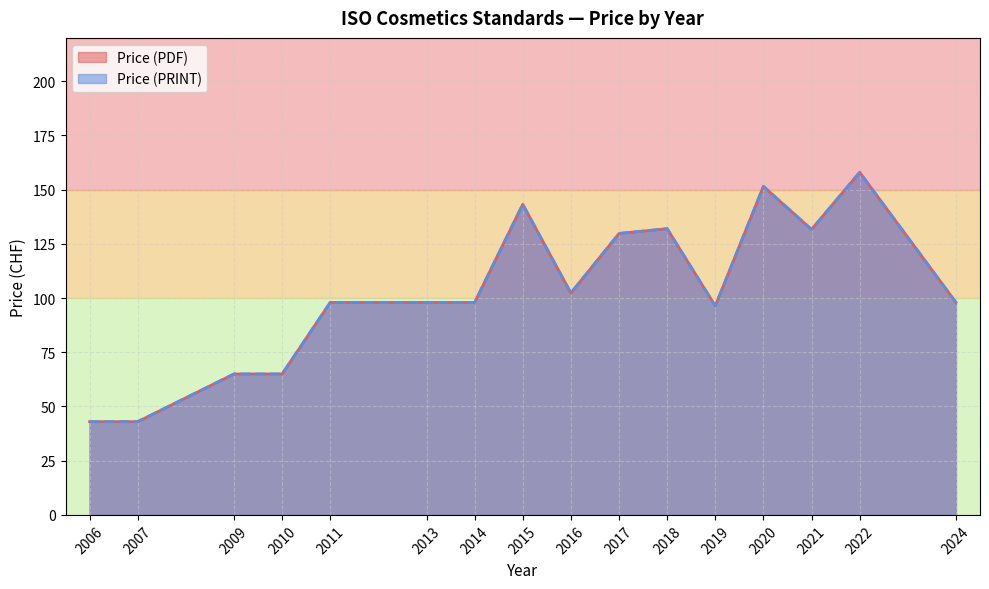

Does the chart display data point markers on the line(s)?

No